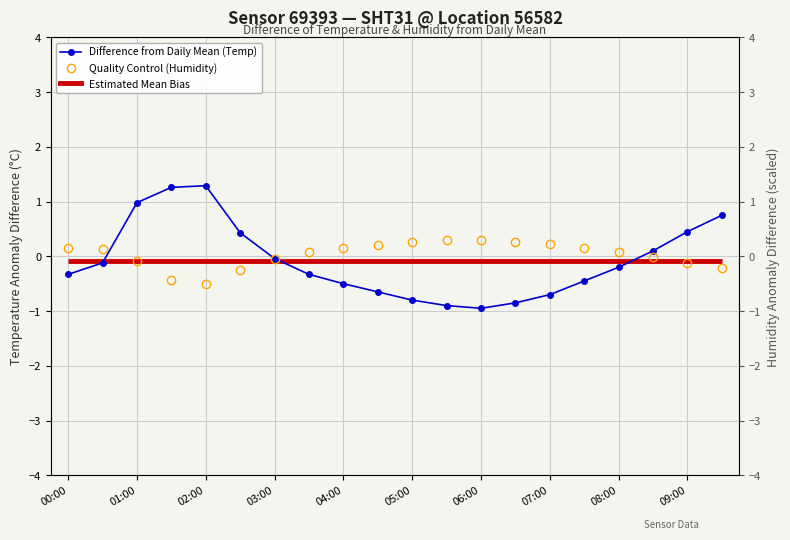

Where is the first local maximum for Quality Control (Humidity diff)?

06:00